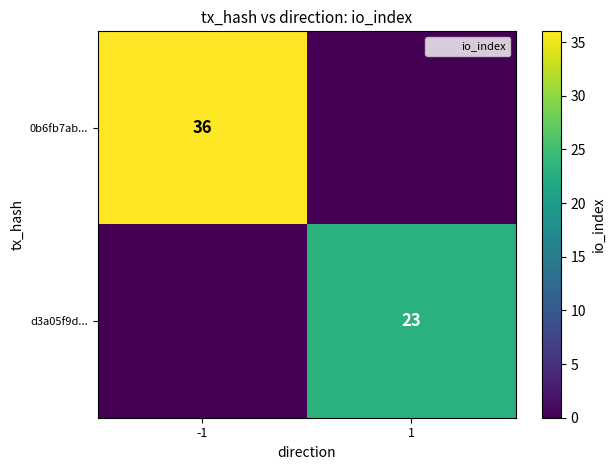

What is the difference between the maximum and minimum values in the d3a05f9d... series?

23